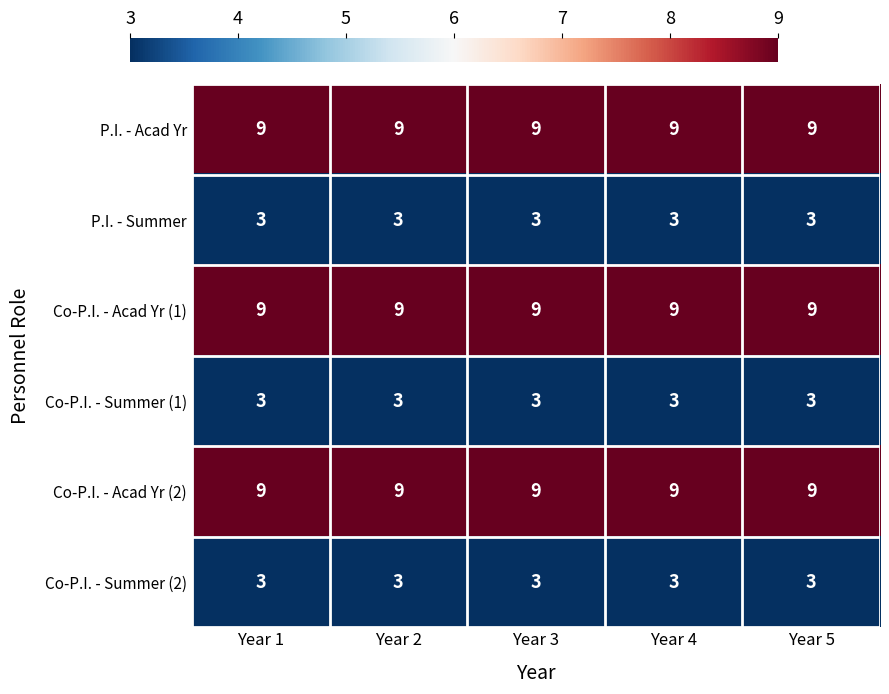

What is the spread (max minus min) of values at Year 1?

6